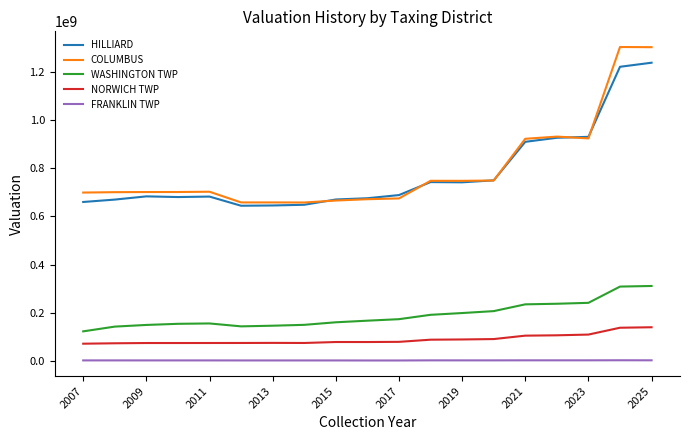

How many lines are shown in the chart?

5